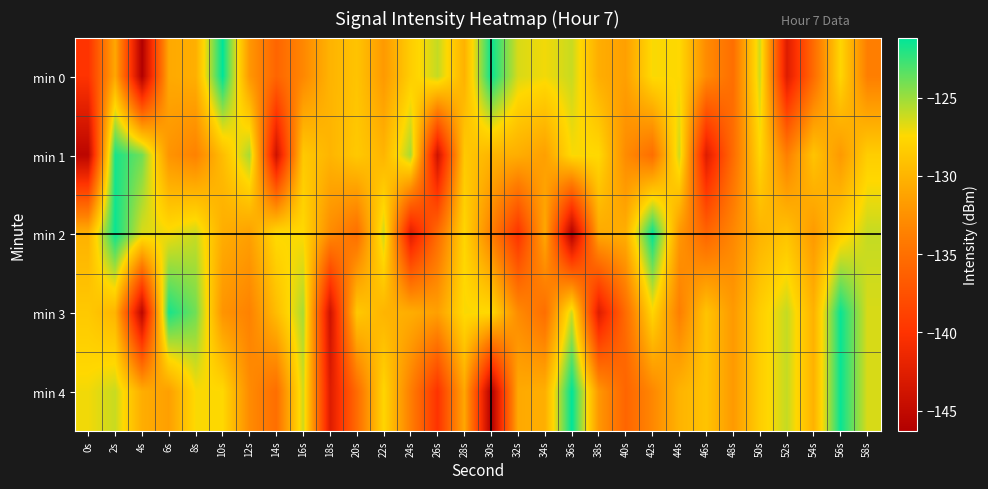

How many categories are shown in the chart?

30